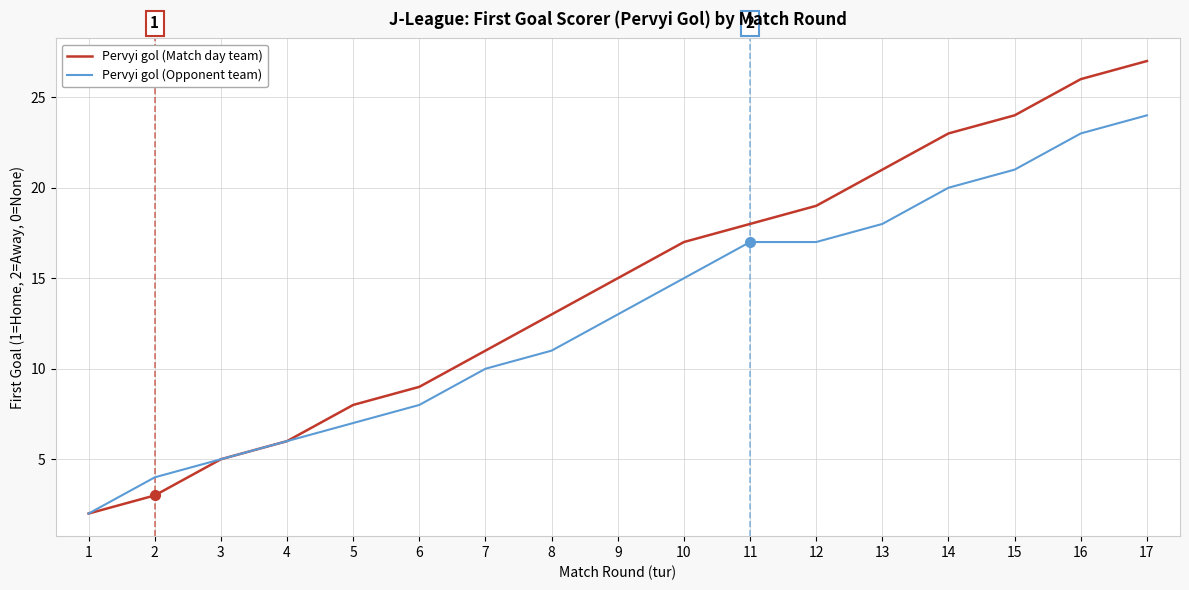

Which series has the largest range (max minus min)?

Pervyi gol (Match day team)